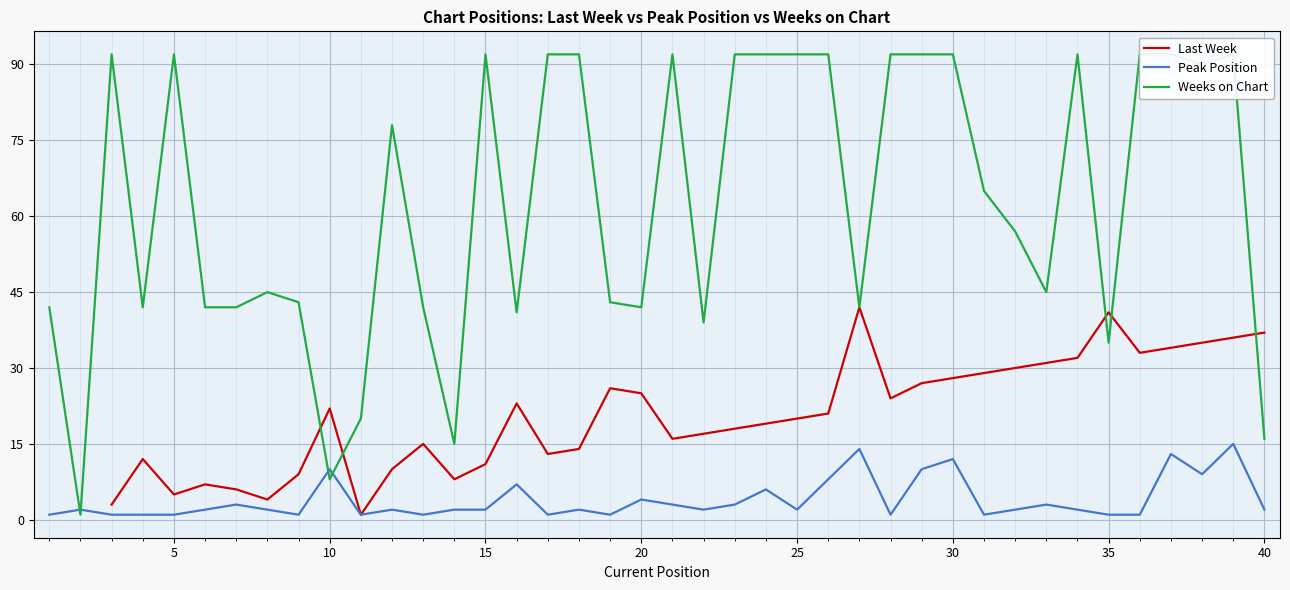

What is the approximate value of Weeks on Chart at 30?

92.0